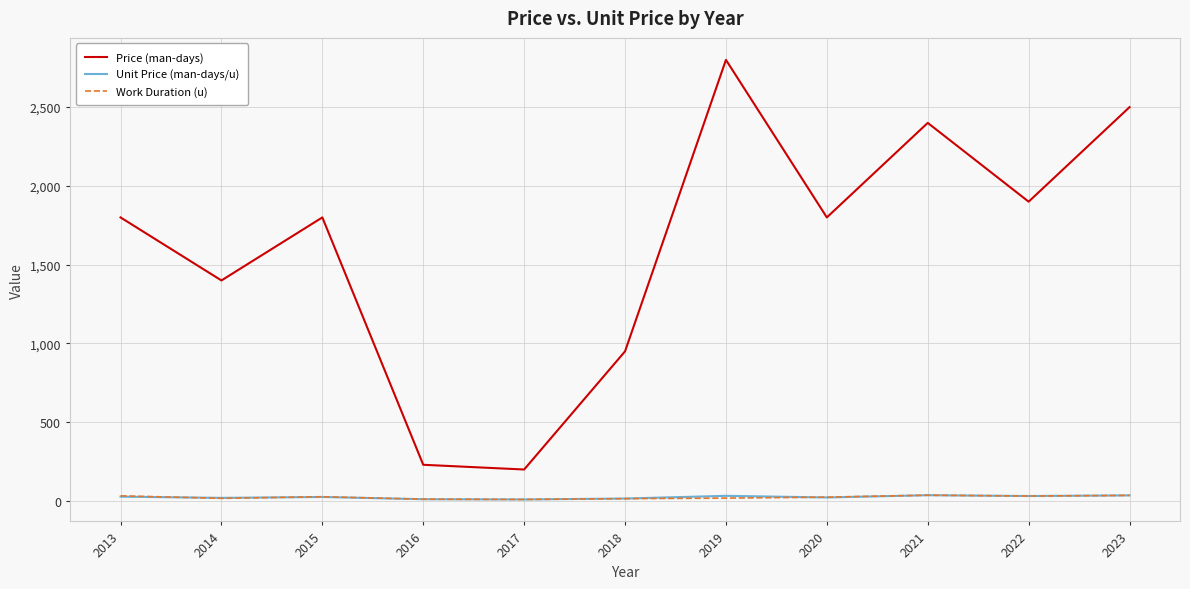

Which series has the largest range (max minus min)?

Price (man-days)